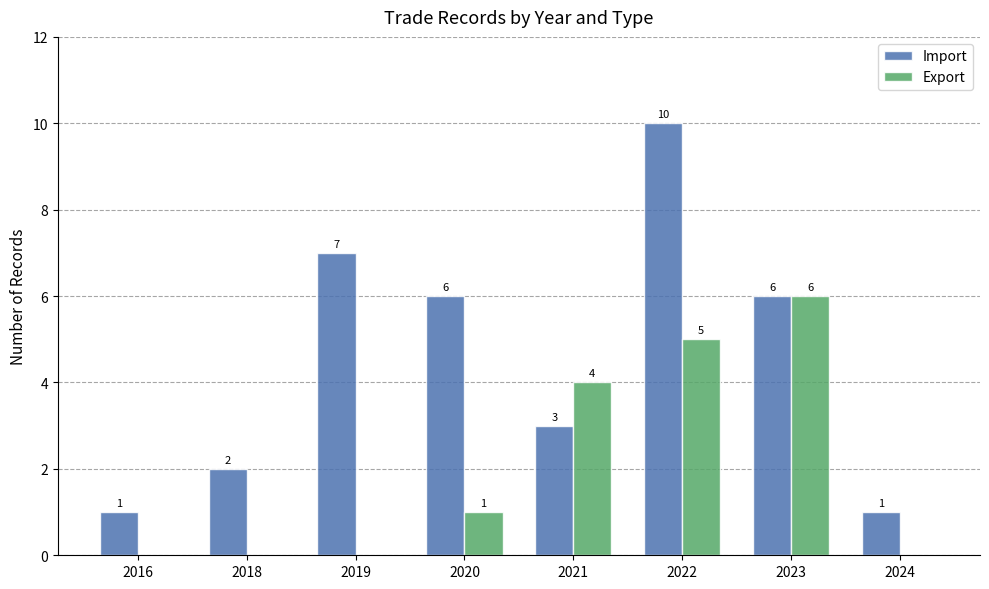

What is the sum of the Export values at 2024 and 2021?

4